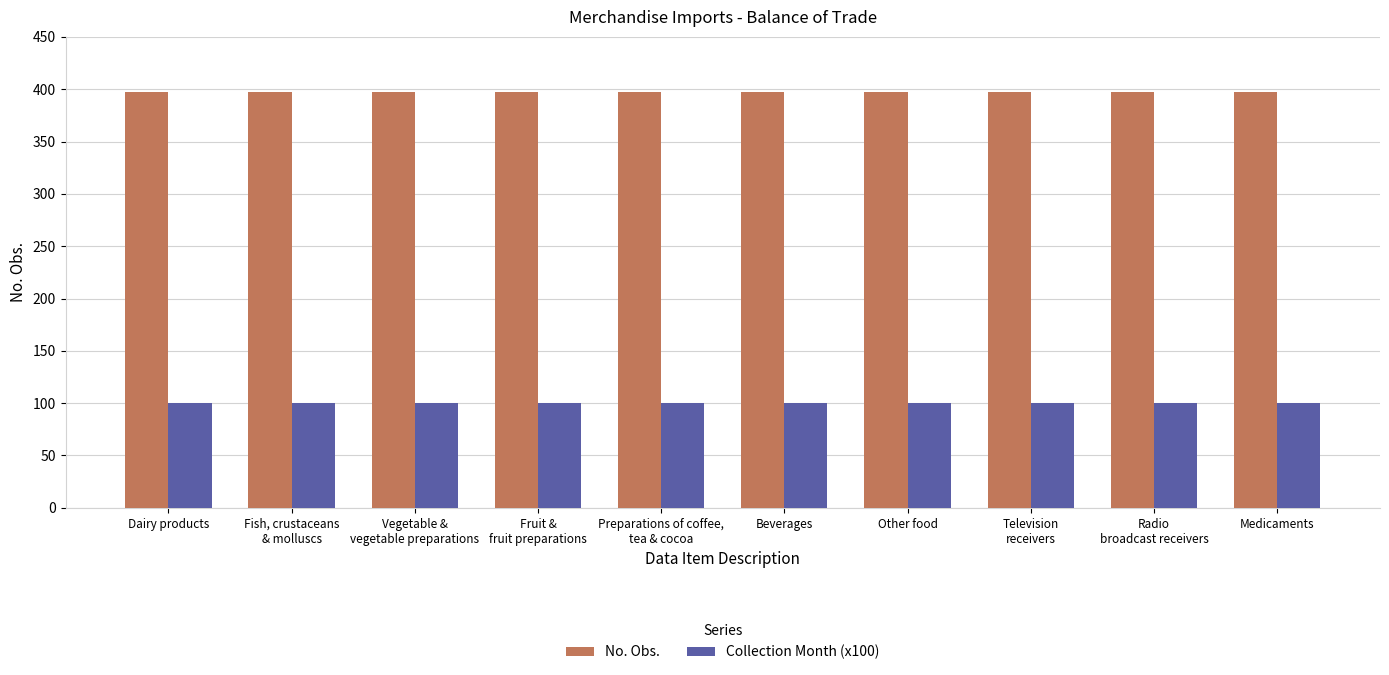

Rank the series at Other food from lowest to highest value.

Collection Month (x100), No. Obs.